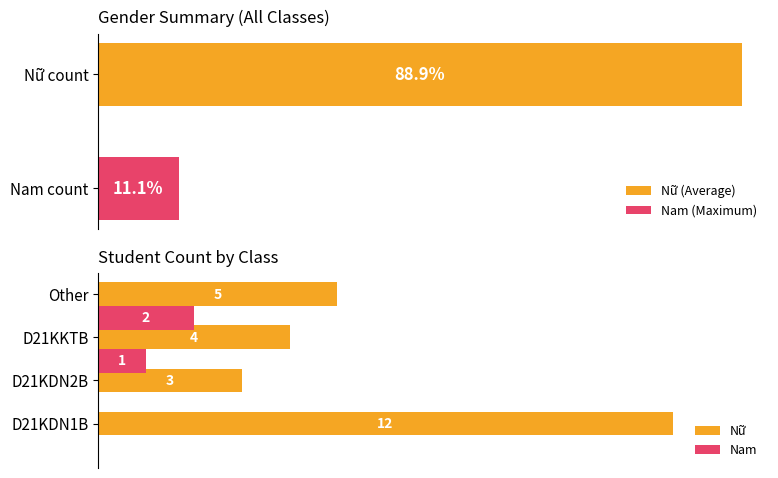

What is the difference between the maximum and minimum values in the Nam series?

2